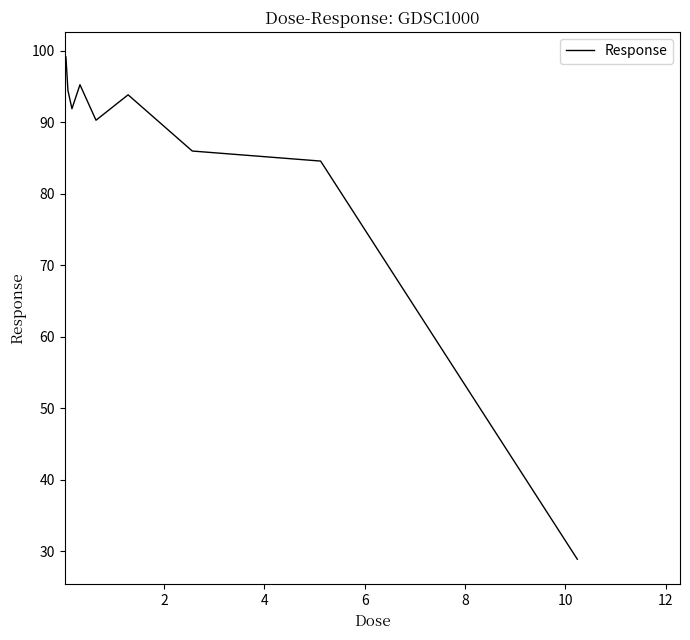

What is the minimum value shown in the chart?

28.9